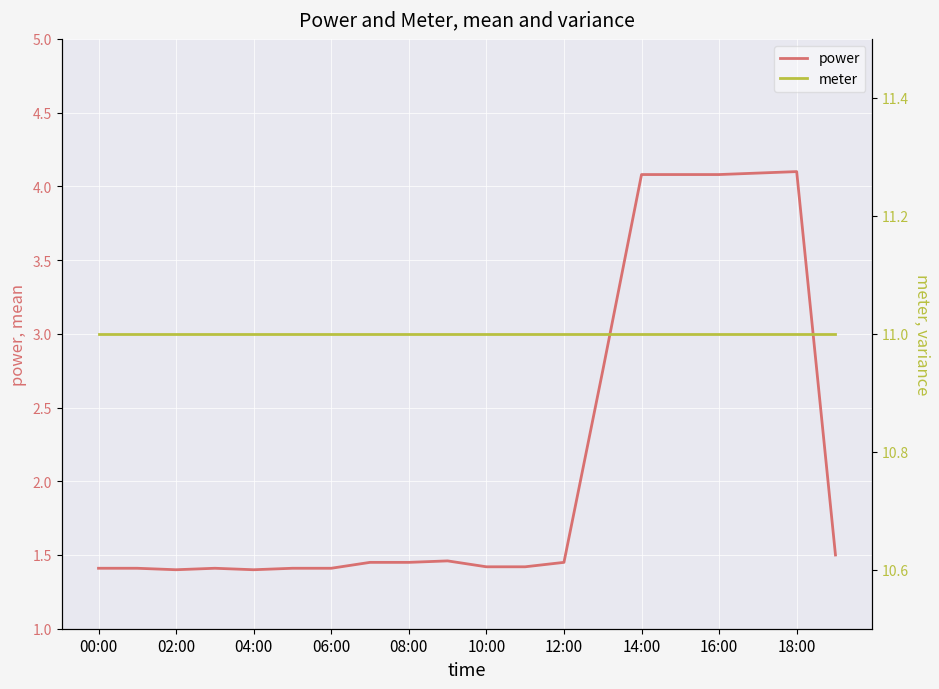

Which series has the widest spread of values?

power